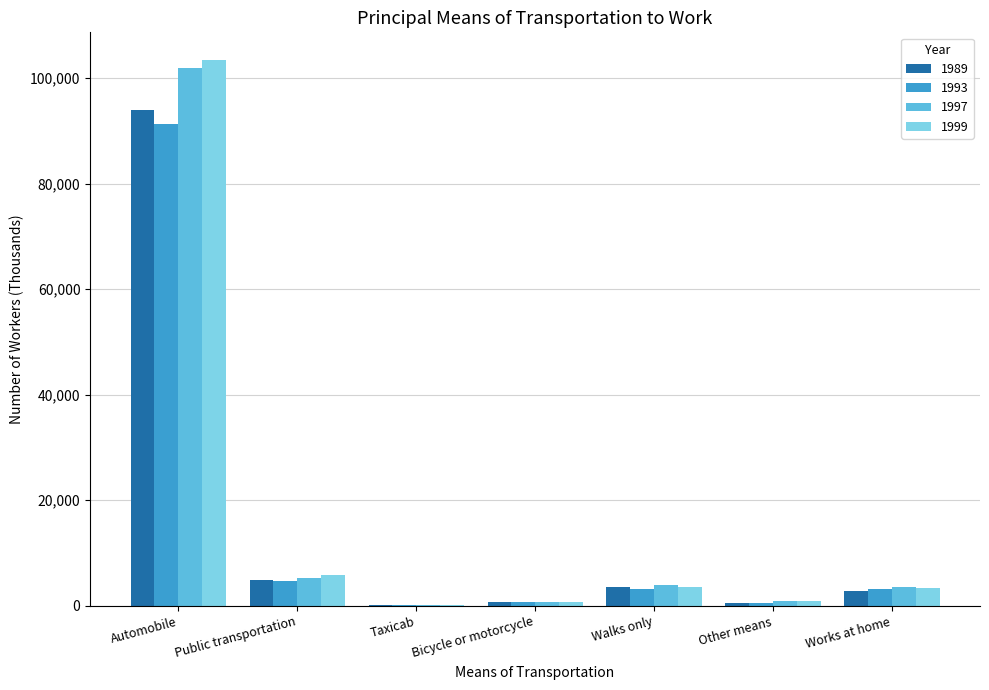

At which label does 1999 reach its peak?

Automobile